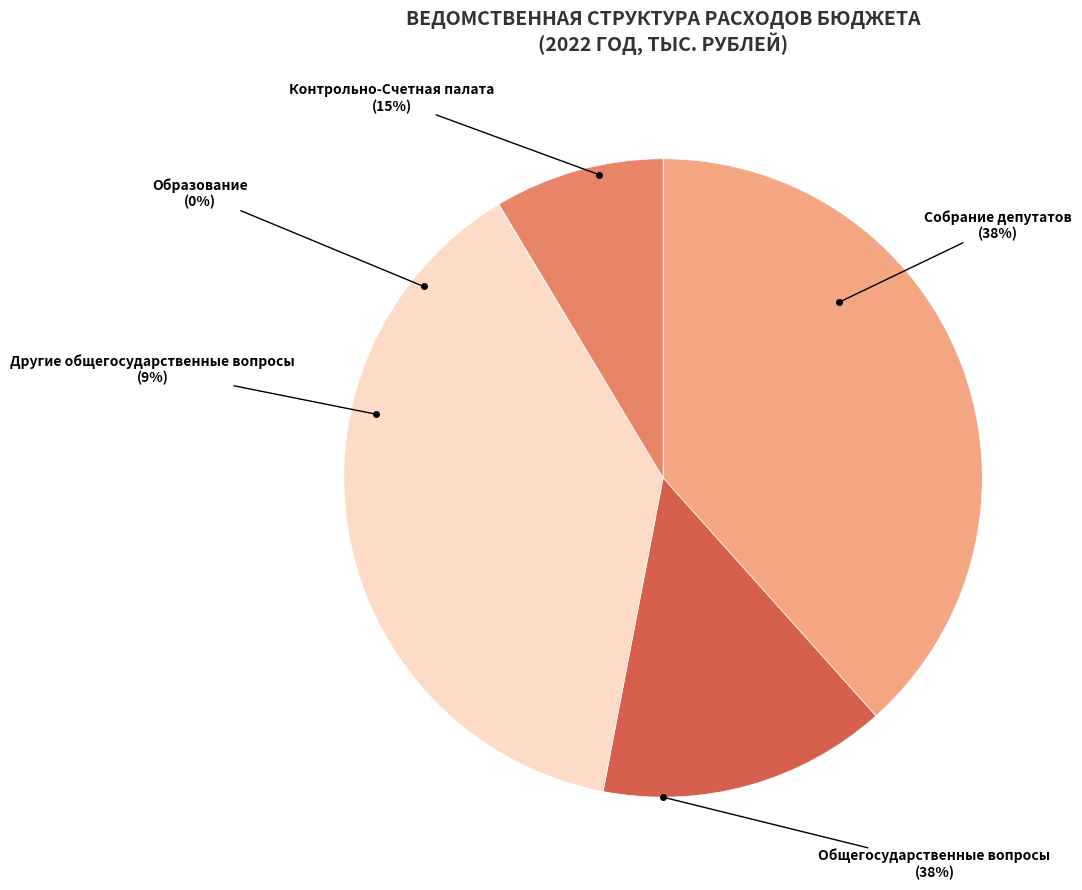

Which category has the smallest portion of the pie?

Образование